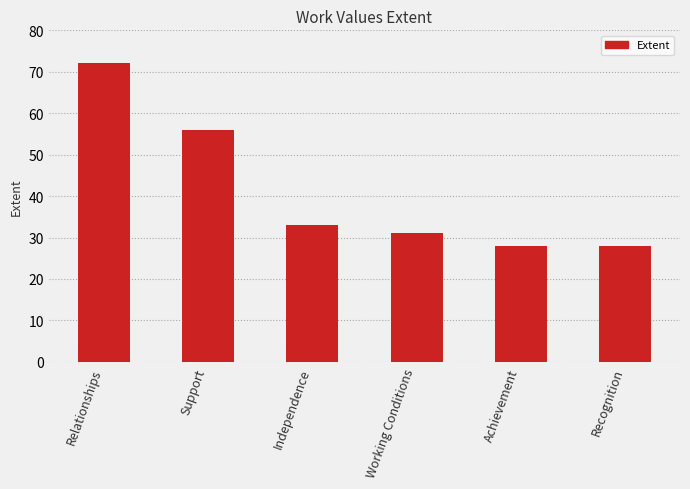

What is the minimum value shown in the chart?

28